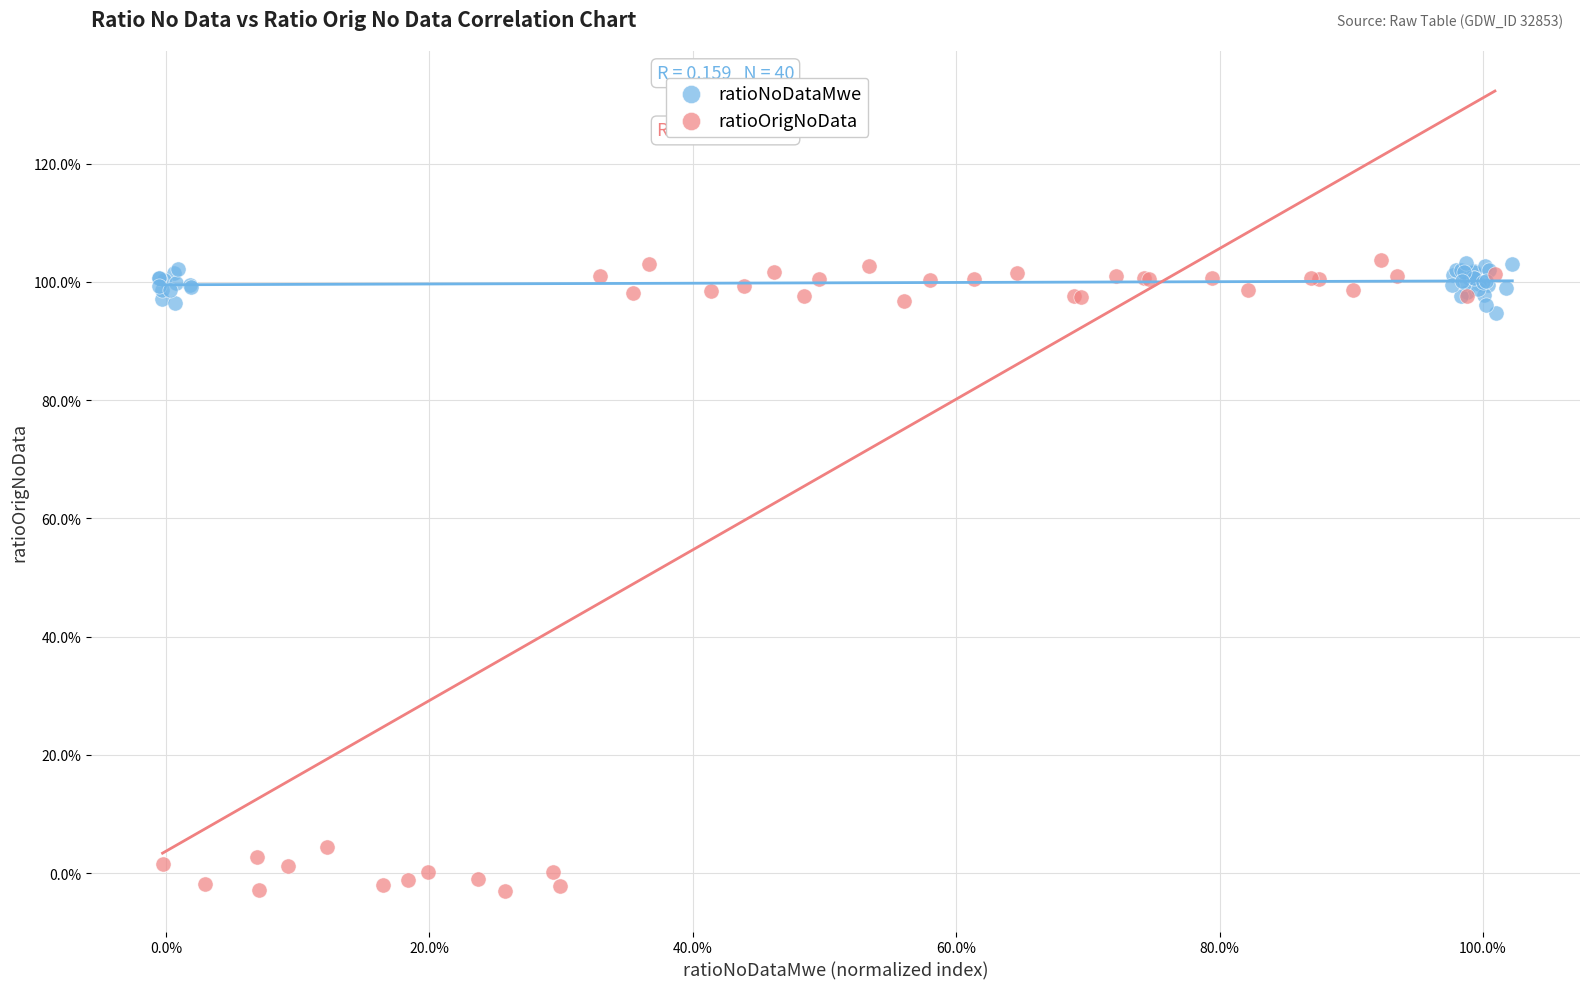

Which series has the largest Y range (max minus min)?

ratioOrigNoData